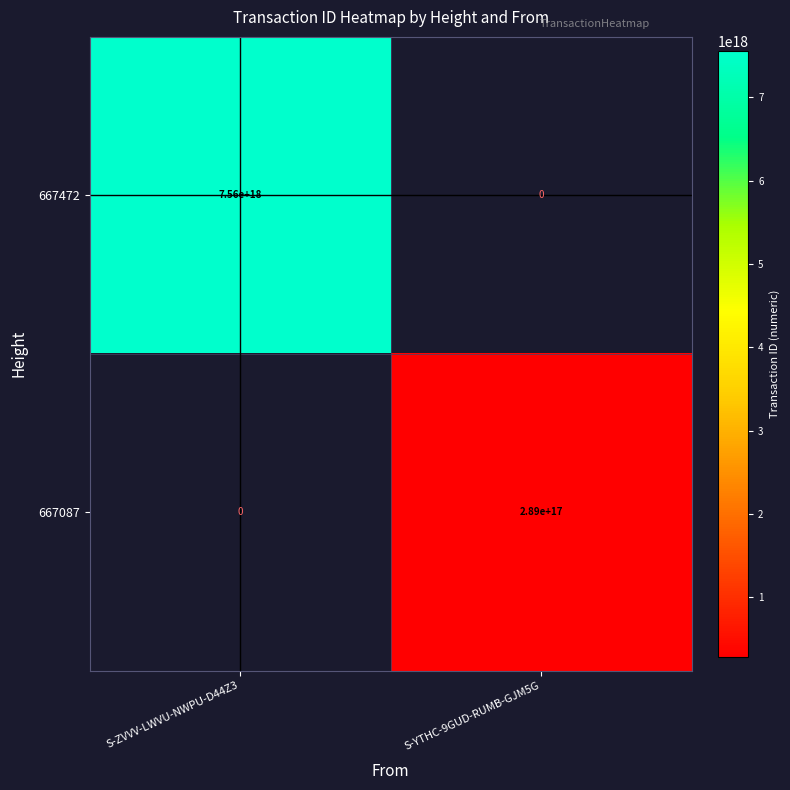

The 667087 series shows 499815115998030208 at S-YTHC-9GUD-RUMB-GJM5G. True or false?

False